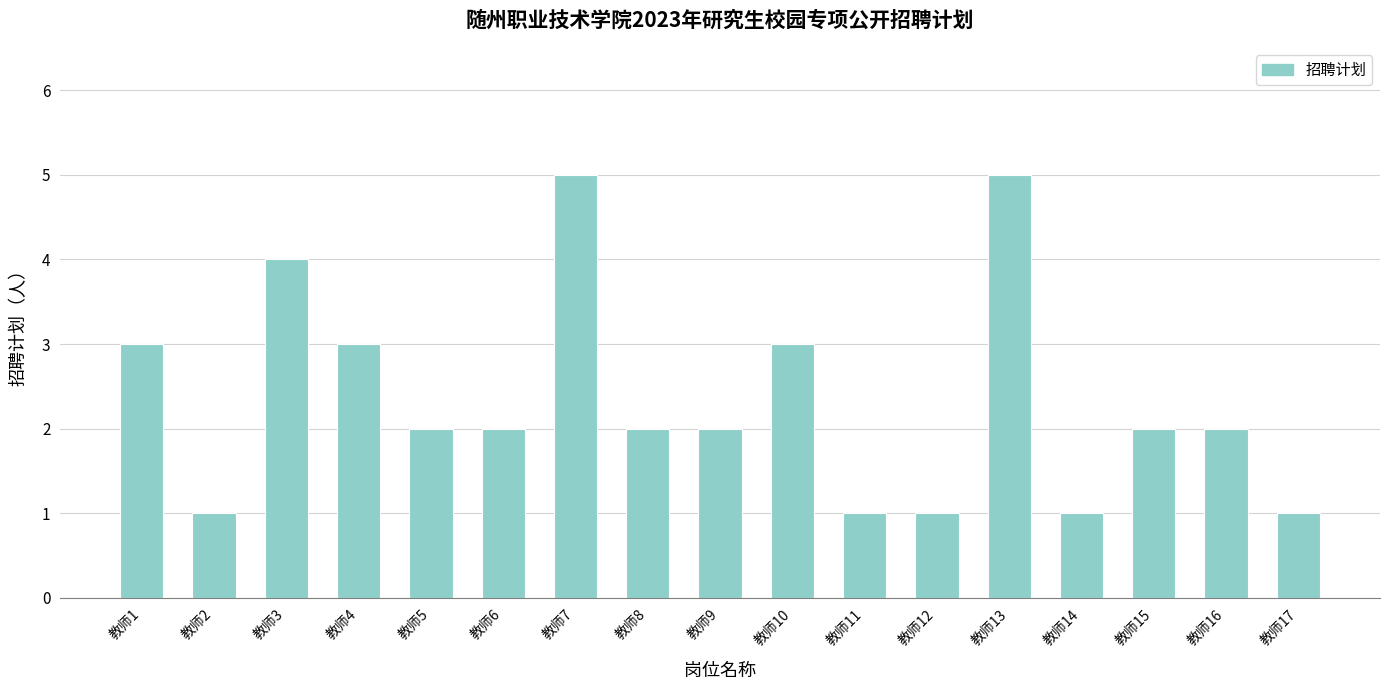

Between 教师14 and 教师9, which is larger?

教师9